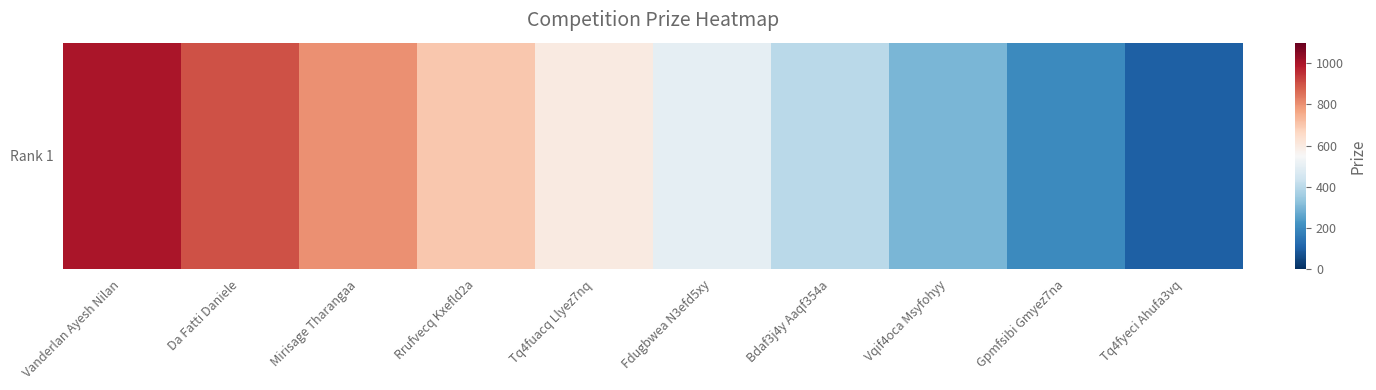

How many data points does each series have?

10